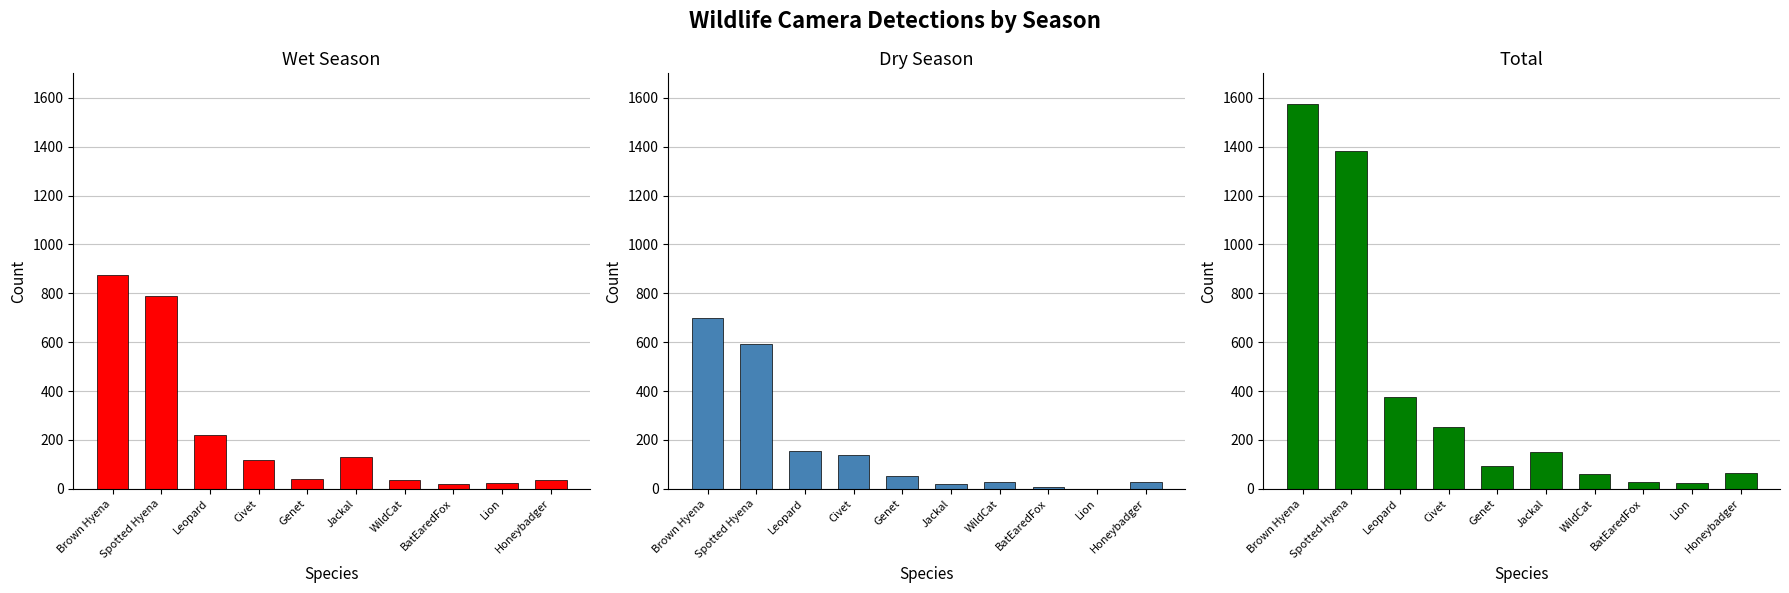

What is the difference between the highest and lowest values at Civet?

138